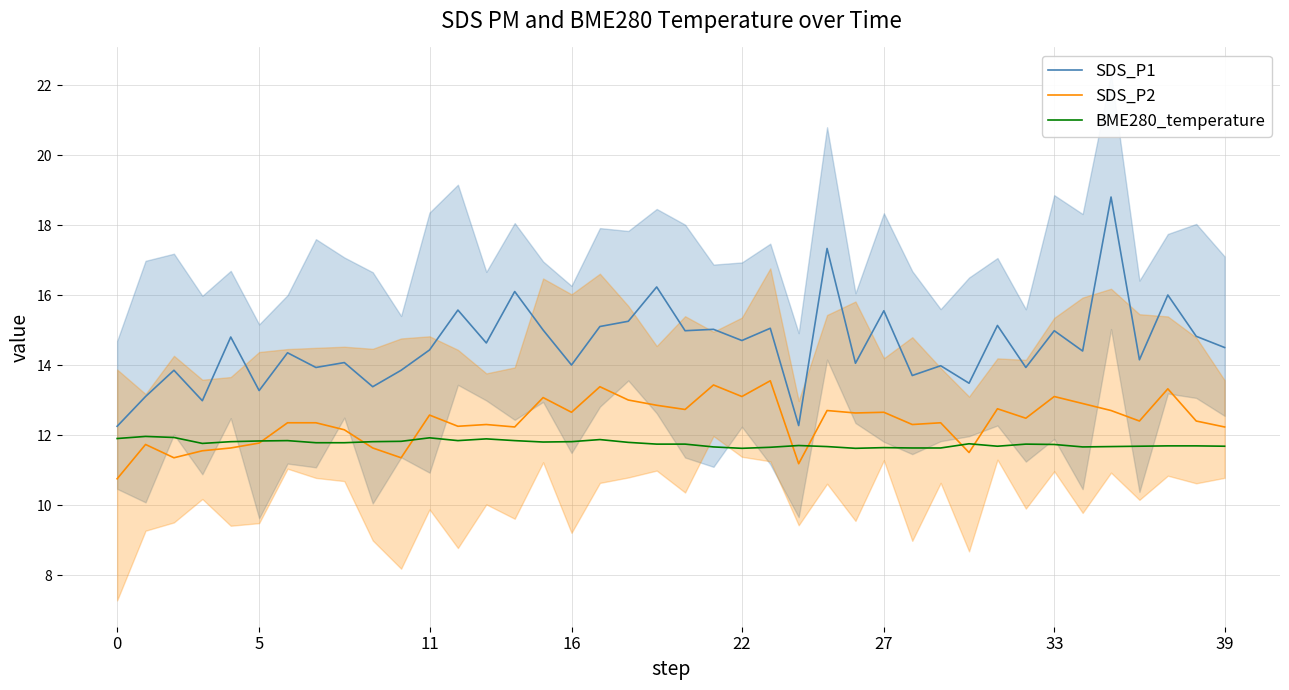

What is the greatest value displayed?

18.8